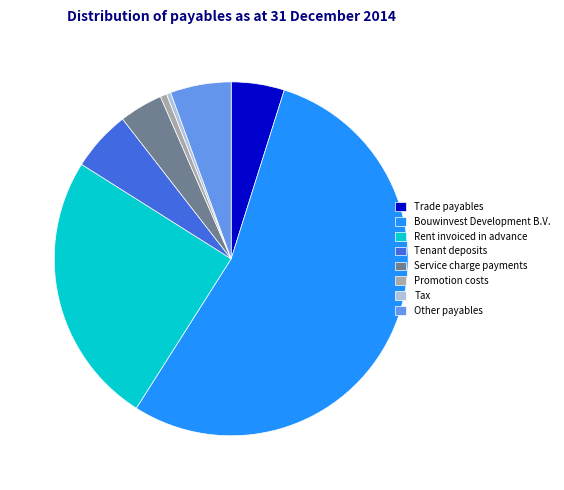

Do Service charge payments and Bouwinvest Development B.V. together represent more than half of the pie?

Yes